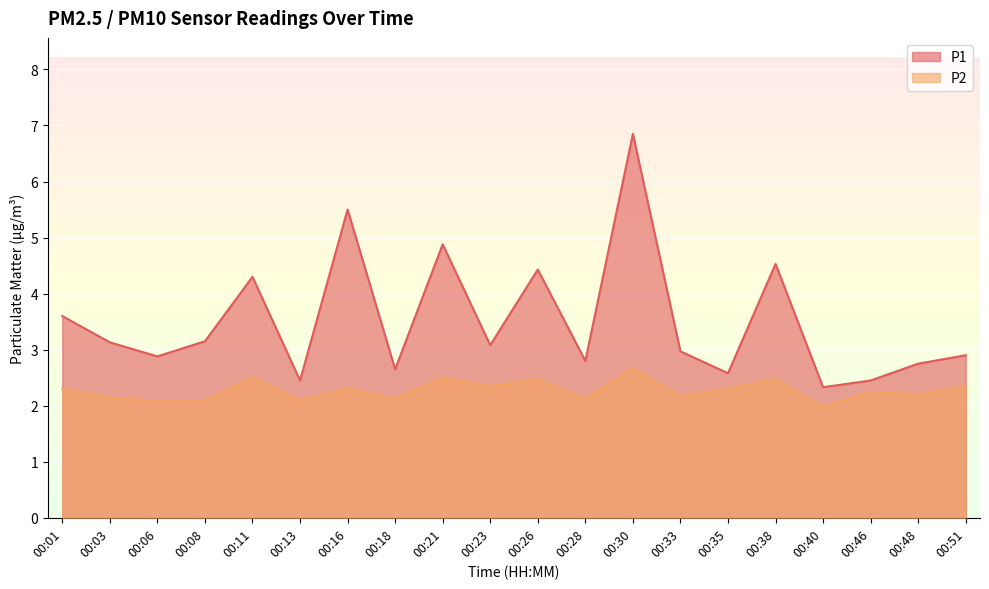

What is the minimum value for P2?

2.0